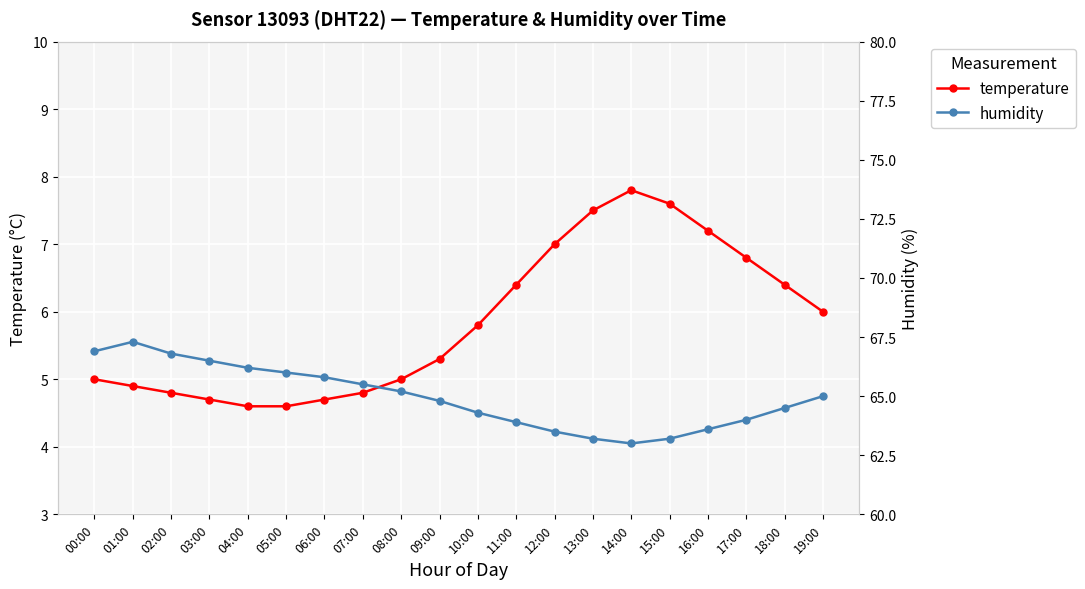

The humidity series shows 67.3 at 01:00. True or false?

True